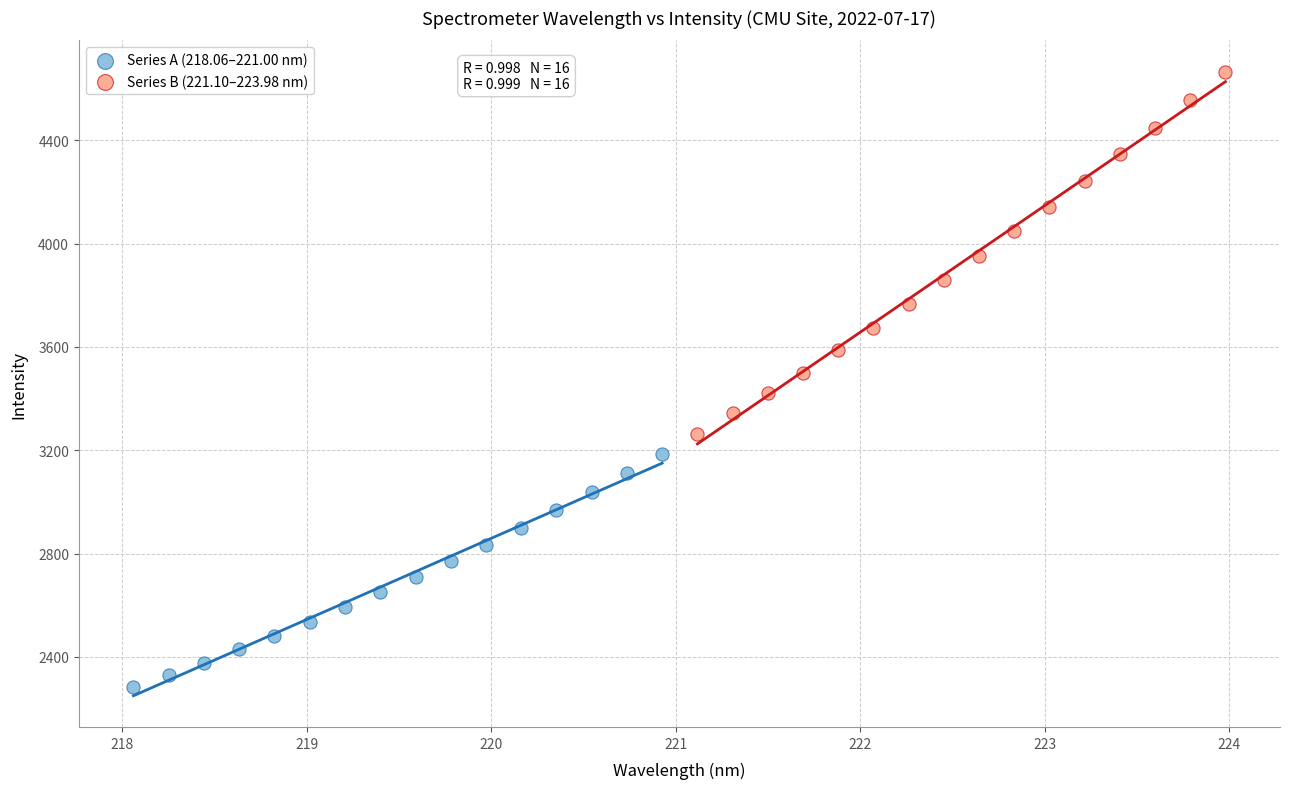

Which series has the largest Y range (max minus min)?

Series B (221.10–223.98 nm)